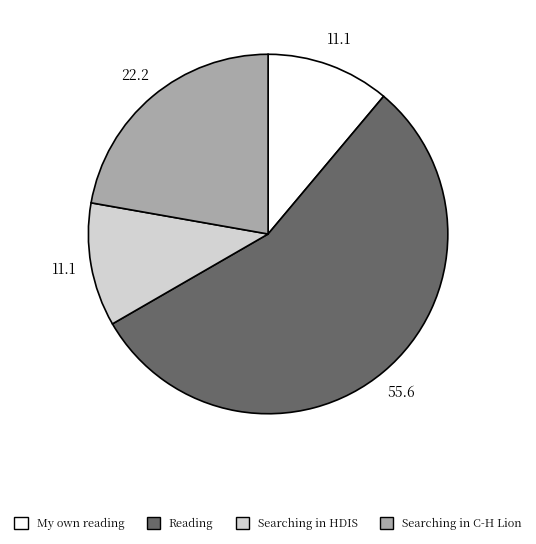

Do Reading and Searching in C-H Lion together represent more than half of the pie?

Yes